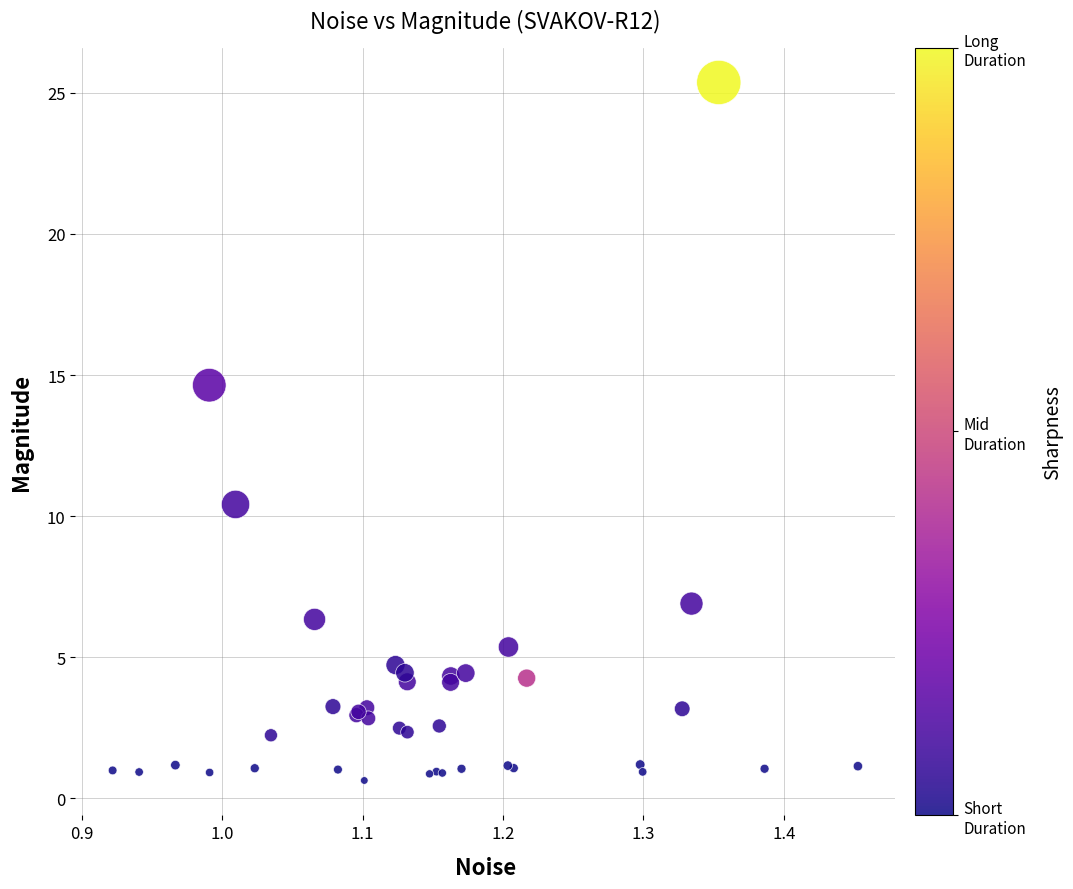

What Y value in the scatter plot is closest to 12?

10.4